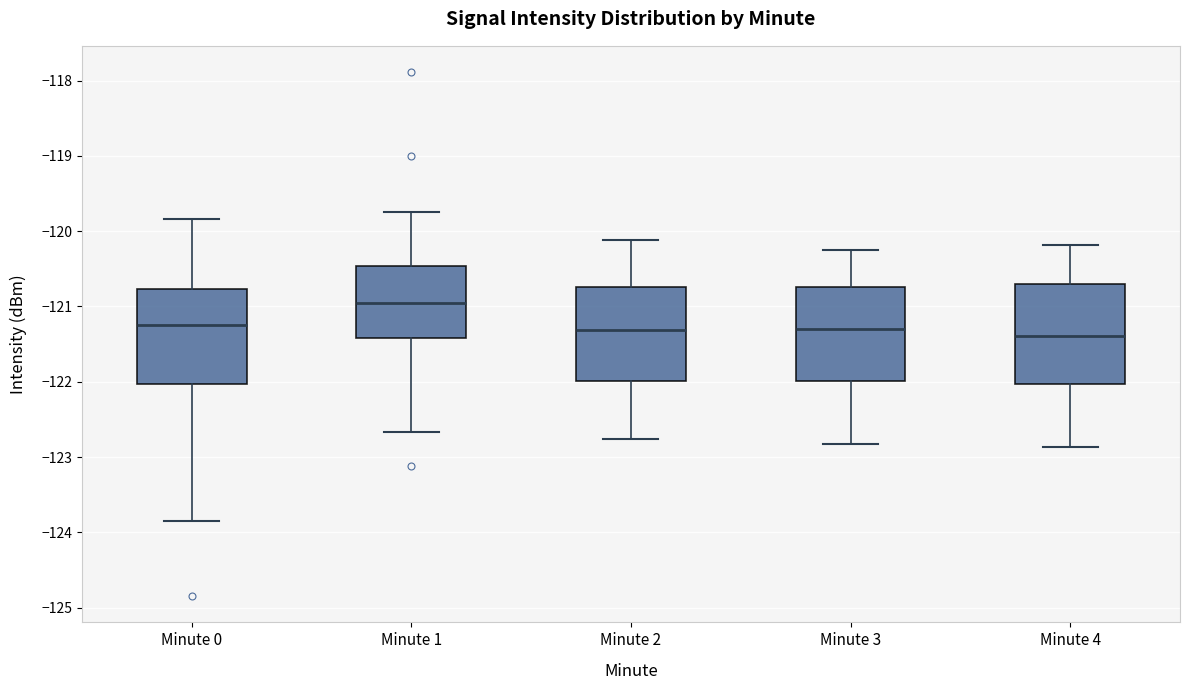

Which box's median line is the highest?

Minute 1